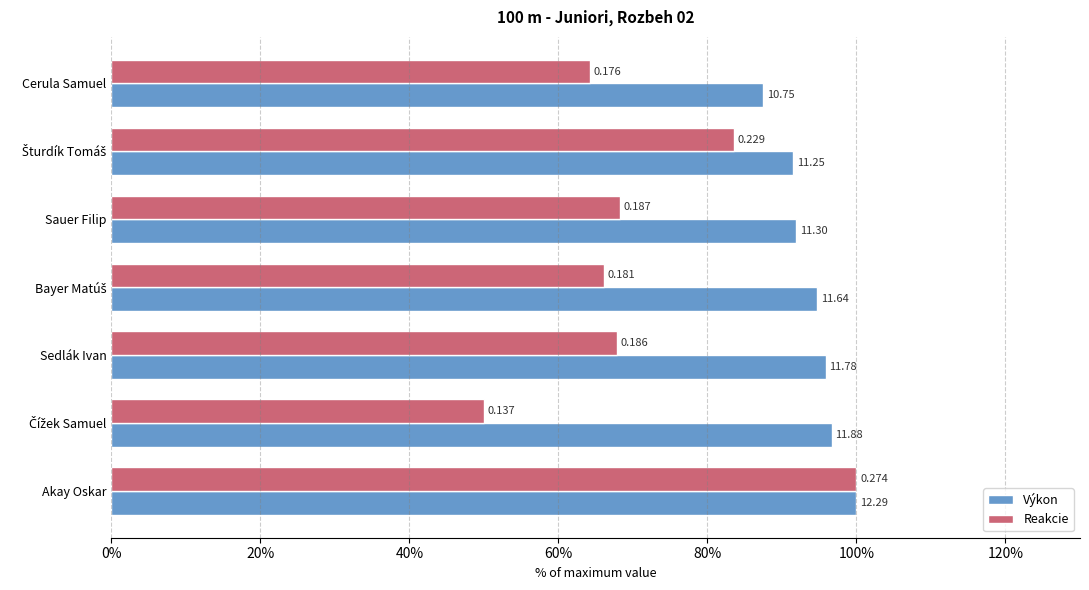

What are all the series names shown in the legend?

Výkon, Reakcie